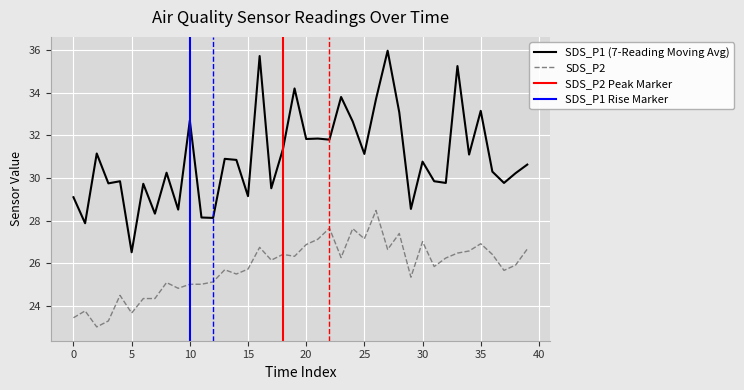

True or false: SDS_P2 and SDS_P1 (7-Reading Moving Avg) cross at least once.

False